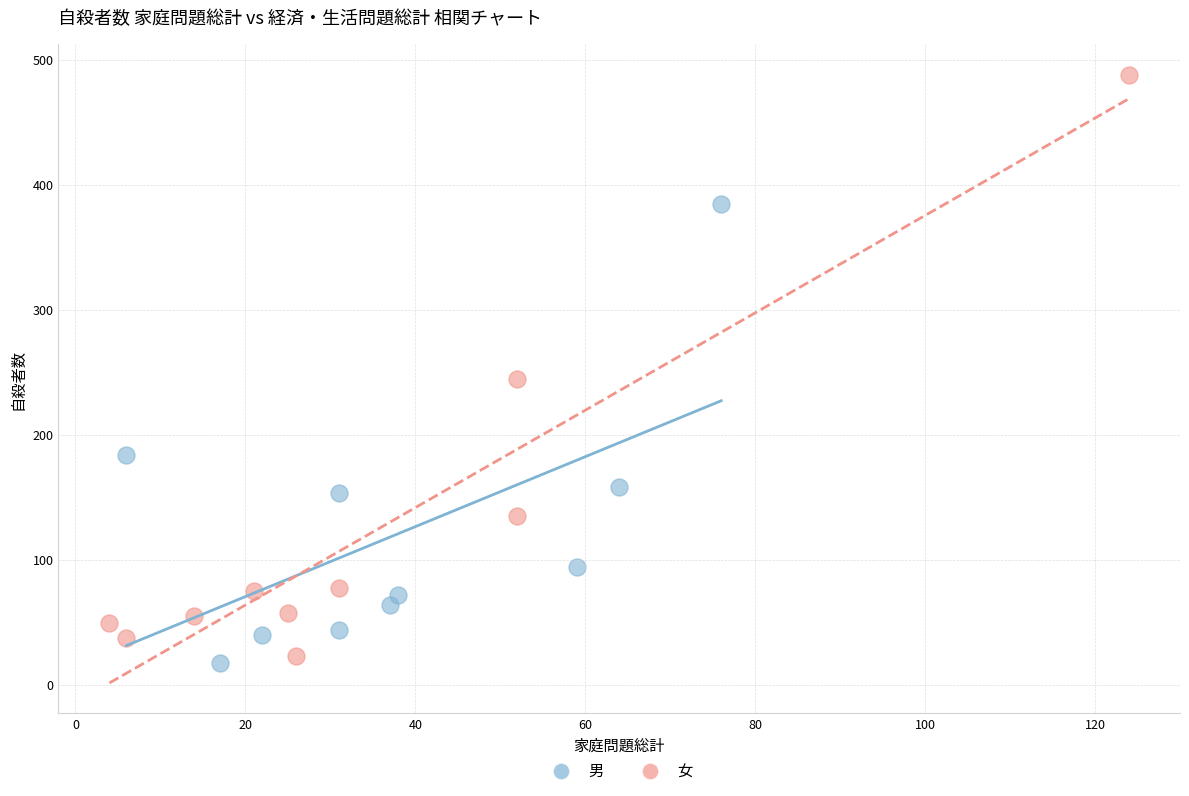

What are all the series names shown in the legend?

男, 女